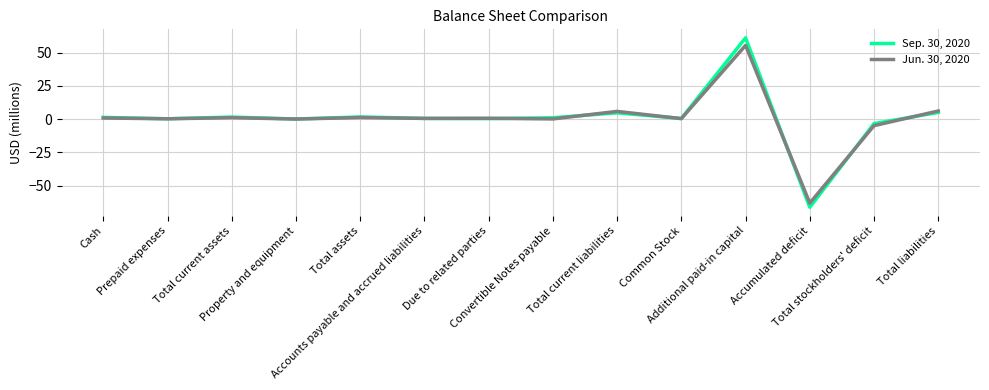

What is the spread (max minus min) of values at Total liabilities?

1.1